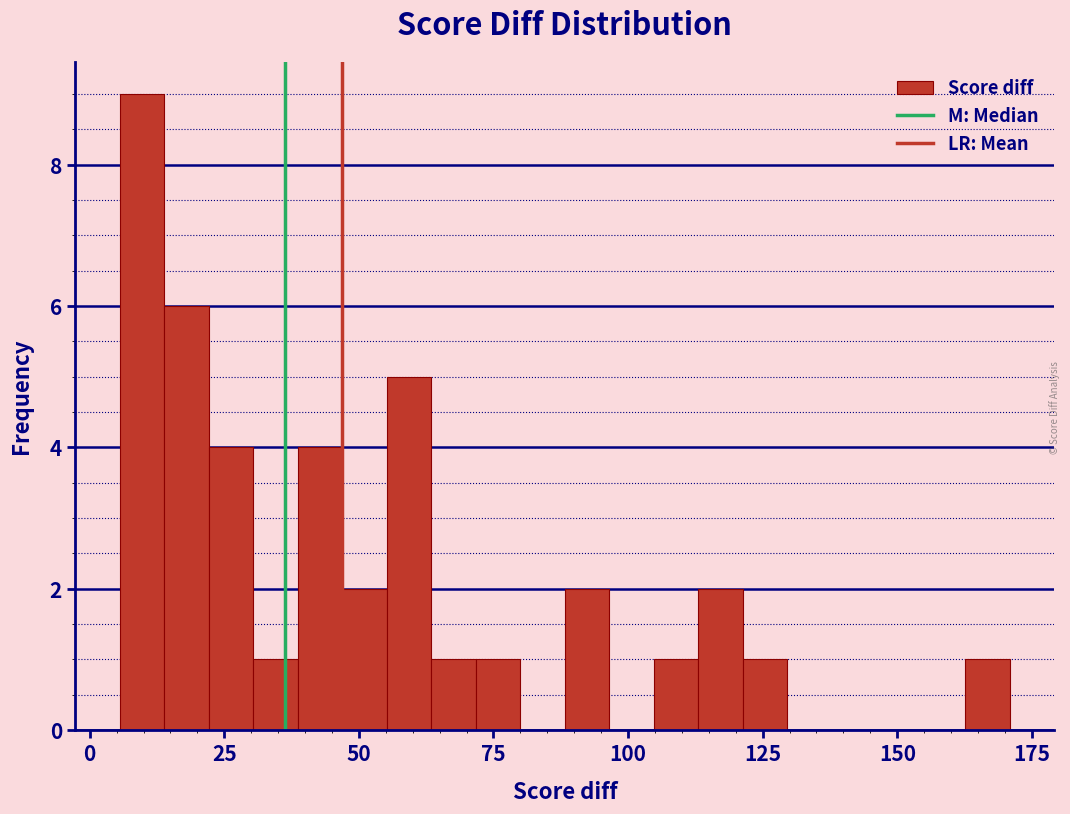

Around what value on the x-axis is the tallest bar? Give the approximate position of its centre, as read against the axis.

10